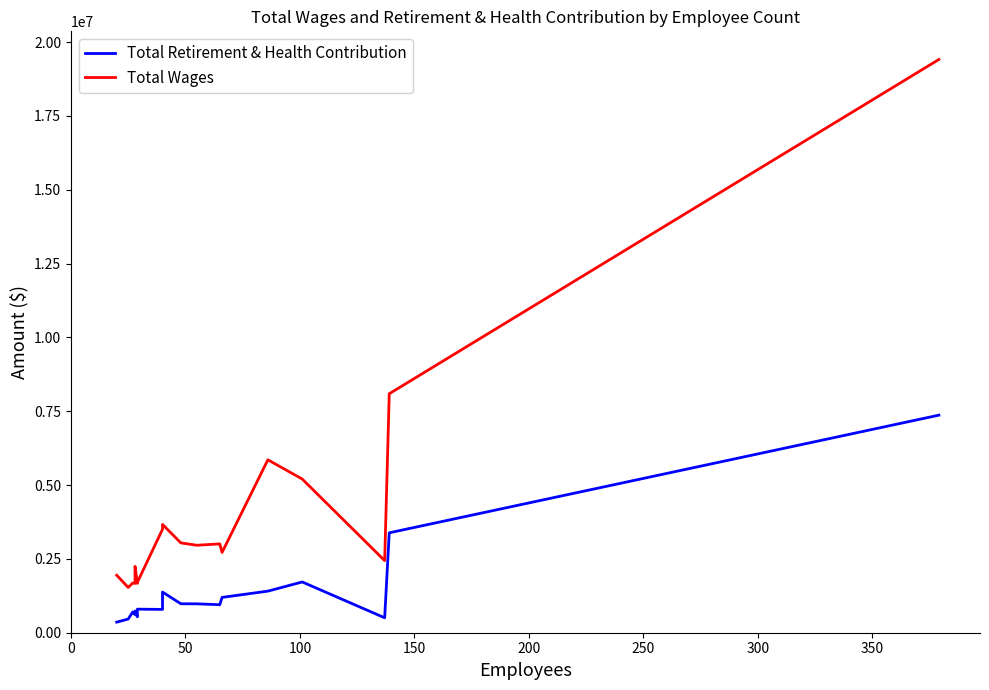

Reading left to right, transcribe all the data shown in this chart.

Total Retirement & Health Contribution: 359023	461738	702286	612711	674332	734799	538214	797829	789570	1377118	980746	978213	948266	1196099	1408441	1718701	505688	3383386	7367603
Total Wages: 1947534	1532779	1684032	1668683	1753915	2246494	1670244	1704534	3504228	3667385	3042166	2962011	3008533	2718844	5855824	5203613	2441269	8093075	19413247